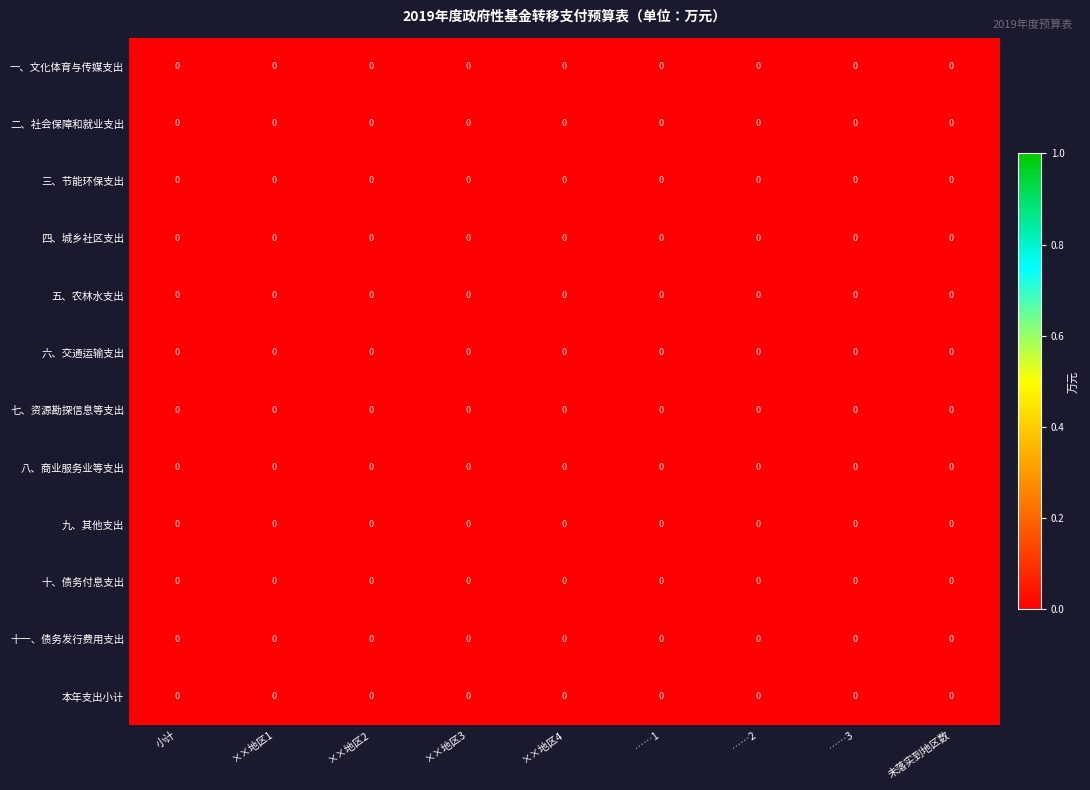

Reading left to right, what are all the values shown in this chart?

一、文化体育与传媒支出: 小计=0.0	××地区1=0.0	××地区2=0.0	××地区3=0.0	××地区4=0.0	……1=0.0	……2=0.0	……3=0.0	未落实到地区数=0.0
二、社会保障和就业支出: 小计=0.0	××地区1=0.0	××地区2=0.0	××地区3=0.0	××地区4=0.0	……1=0.0	……2=0.0	……3=0.0	未落实到地区数=0.0
三、节能环保支出: 小计=0.0	××地区1=0.0	××地区2=0.0	××地区3=0.0	××地区4=0.0	……1=0.0	……2=0.0	……3=0.0	未落实到地区数=0.0
四、城乡社区支出: 小计=0.0	××地区1=0.0	××地区2=0.0	××地区3=0.0	××地区4=0.0	……1=0.0	……2=0.0	……3=0.0	未落实到地区数=0.0
五、农林水支出: 小计=0.0	××地区1=0.0	××地区2=0.0	××地区3=0.0	××地区4=0.0	……1=0.0	……2=0.0	……3=0.0	未落实到地区数=0.0
六、交通运输支出: 小计=0.0	××地区1=0.0	××地区2=0.0	××地区3=0.0	××地区4=0.0	……1=0.0	……2=0.0	……3=0.0	未落实到地区数=0.0
七、资源勘探信息等支出: 小计=0.0	××地区1=0.0	××地区2=0.0	××地区3=0.0	××地区4=0.0	……1=0.0	……2=0.0	……3=0.0	未落实到地区数=0.0
八、商业服务业等支出: 小计=0.0	××地区1=0.0	××地区2=0.0	××地区3=0.0	××地区4=0.0	……1=0.0	……2=0.0	……3=0.0	未落实到地区数=0.0
九、其他支出: 小计=0.0	××地区1=0.0	××地区2=0.0	××地区3=0.0	××地区4=0.0	……1=0.0	……2=0.0	……3=0.0	未落实到地区数=0.0
十、债务付息支出: 小计=0.0	××地区1=0.0	××地区2=0.0	××地区3=0.0	××地区4=0.0	……1=0.0	……2=0.0	……3=0.0	未落实到地区数=0.0
十一、债务发行费用支出: 小计=0.0	××地区1=0.0	××地区2=0.0	××地区3=0.0	××地区4=0.0	……1=0.0	……2=0.0	……3=0.0	未落实到地区数=0.0
本年支出小计: 小计=0.0	××地区1=0.0	××地区2=0.0	××地区3=0.0	××地区4=0.0	……1=0.0	……2=0.0	……3=0.0	未落实到地区数=0.0